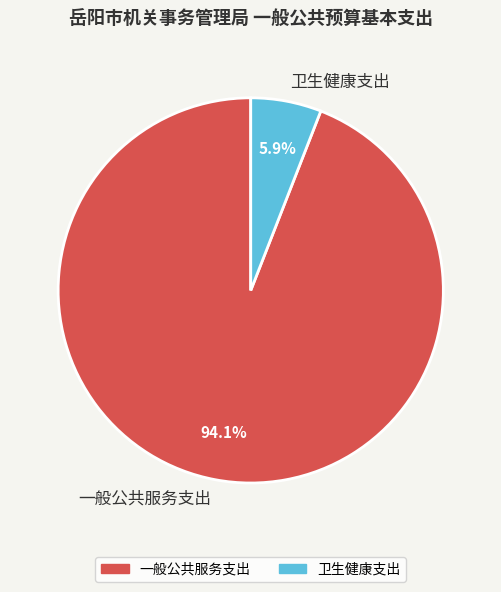

Which slice is the smallest?

卫生健康支出